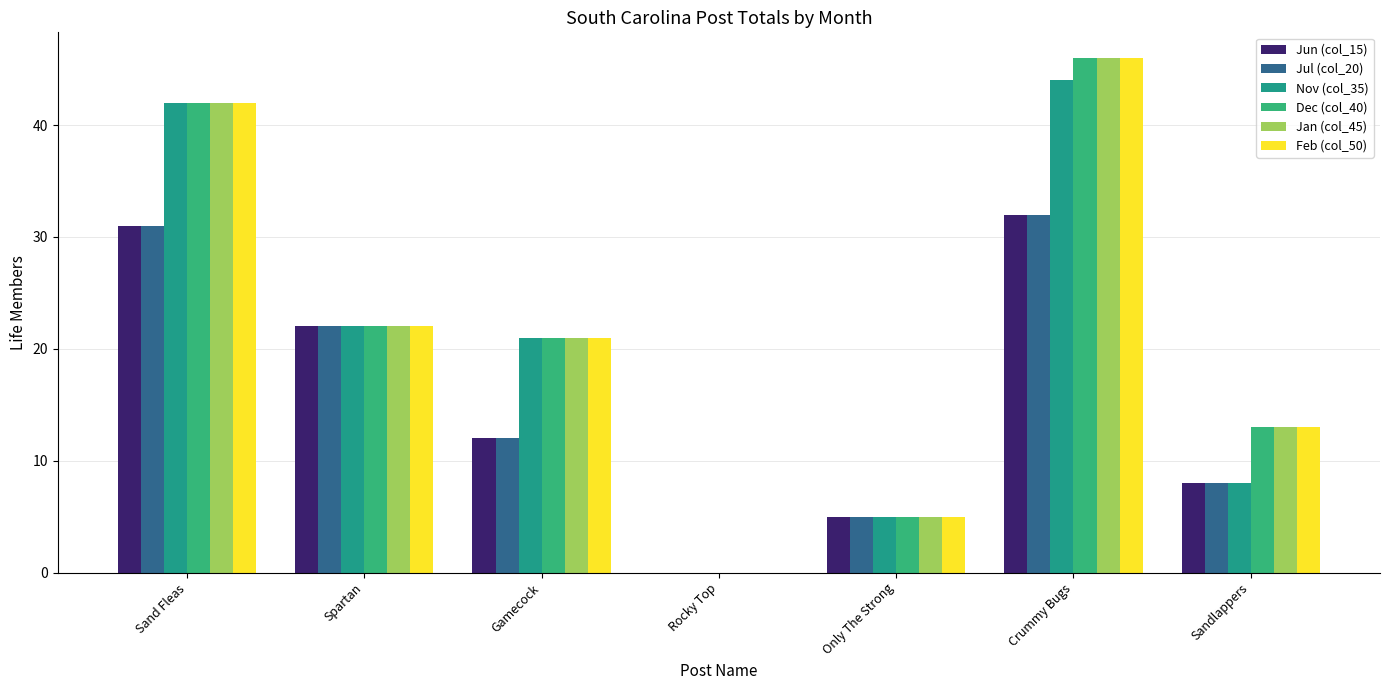

List the labels in order of Jan (col_45) value, largest first.

Crummy Bugs, Sand Fleas, Spartan, Gamecock, Sandlappers, Only The Strong, Rocky Top